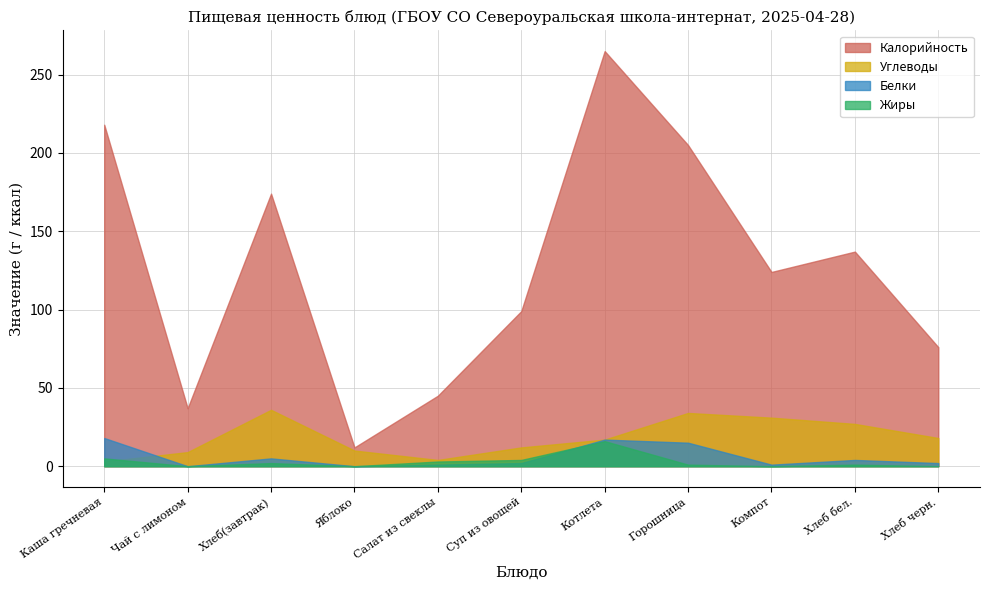

What is the total value across all series at Компот?

156